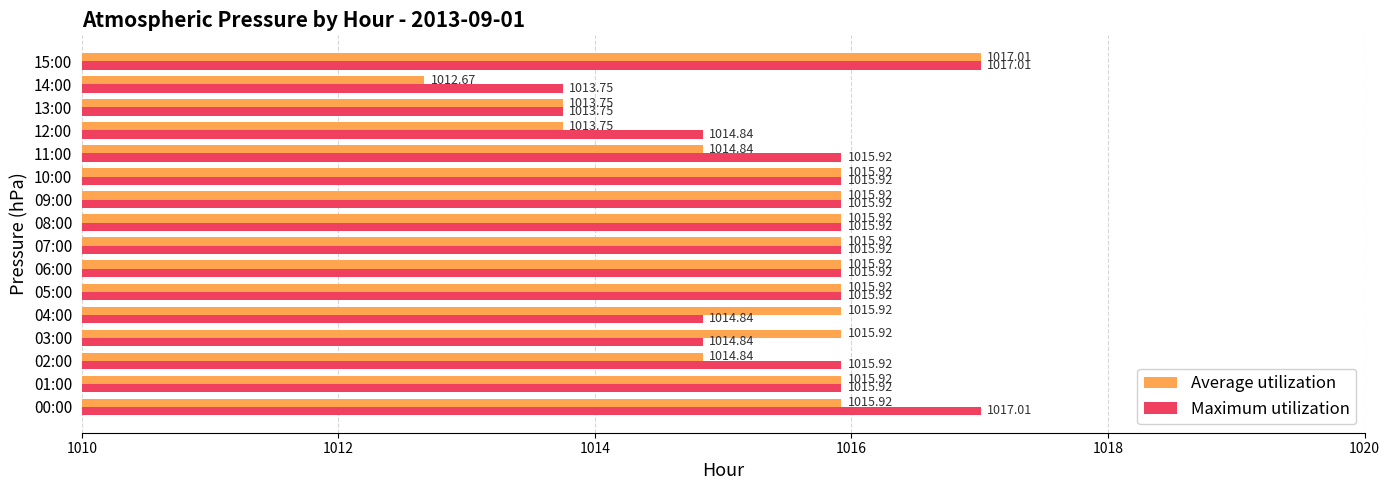

Rank the series by their average value, from lowest to highest.

Average utilization, Maximum utilization